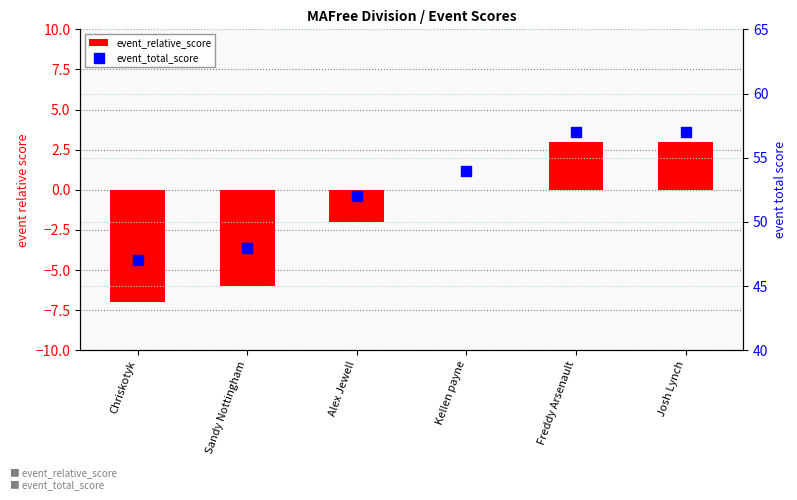

At which category is the sum across all series the highest?

Freddy Arsenault